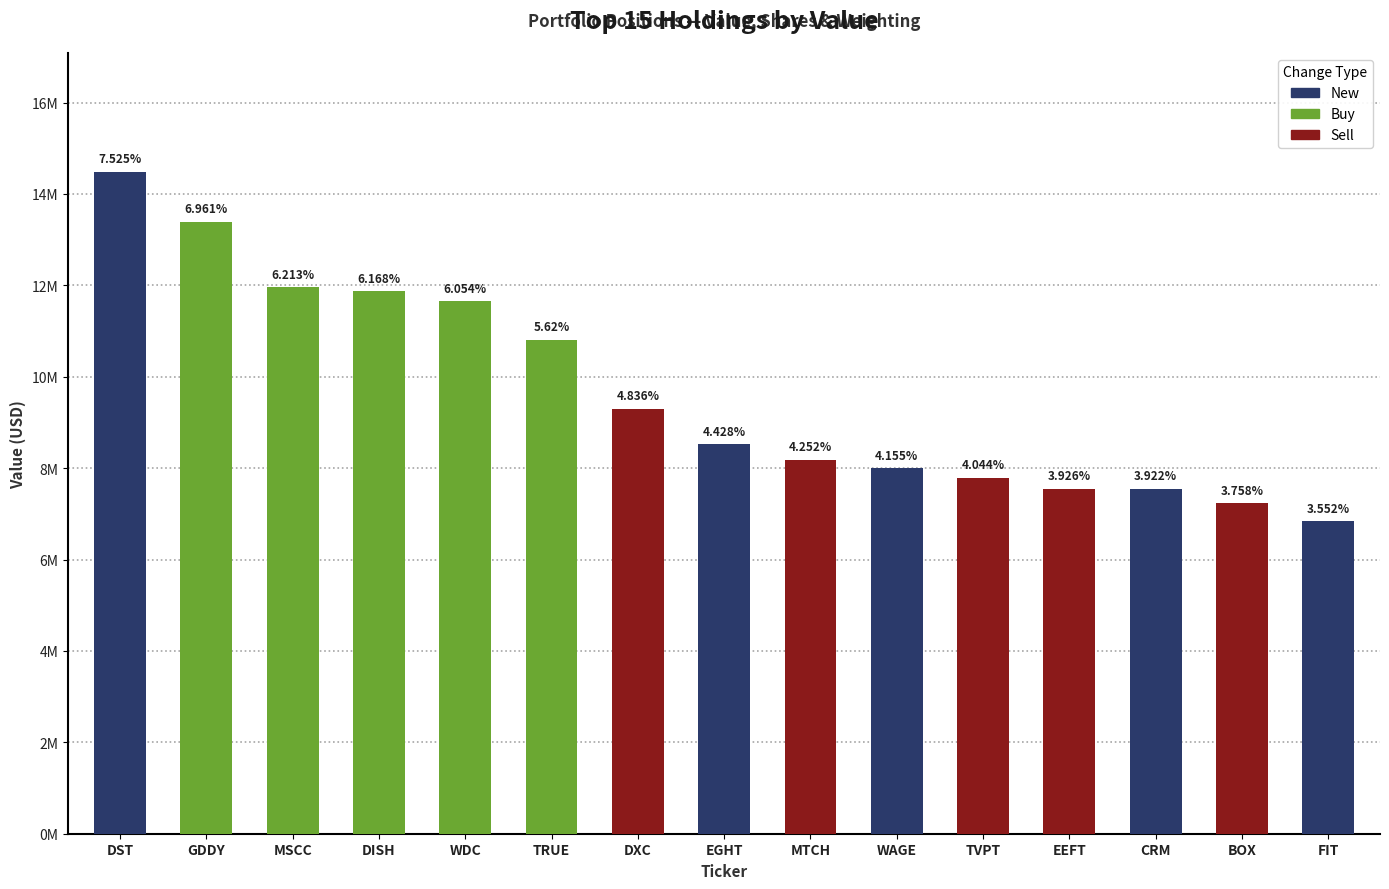

The chart shows a value of 2383395 at WDC. True or false?

False